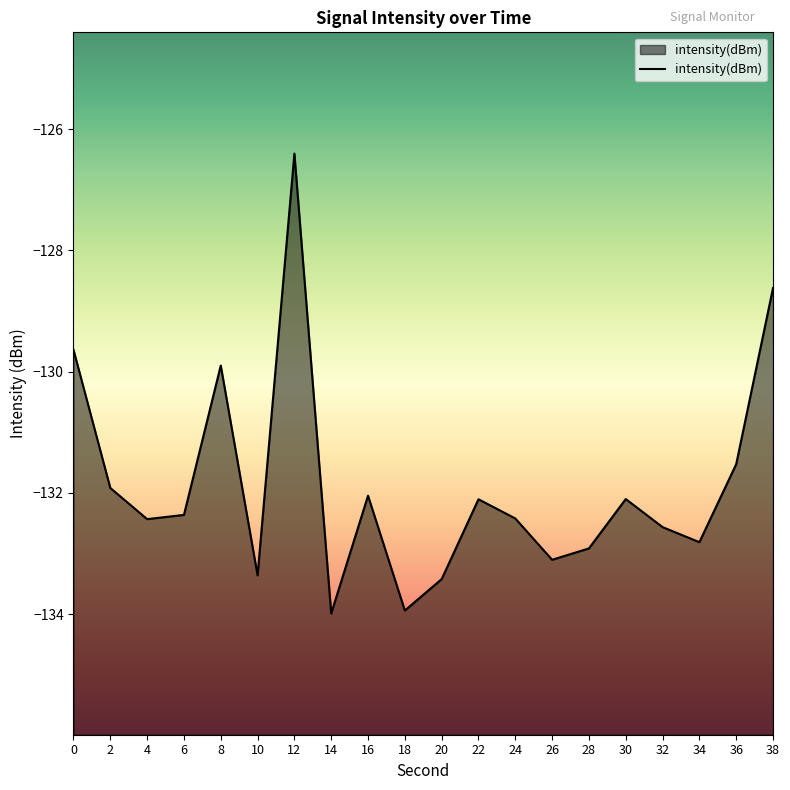

True or false: the data has more than 2 interior local peaks.

True